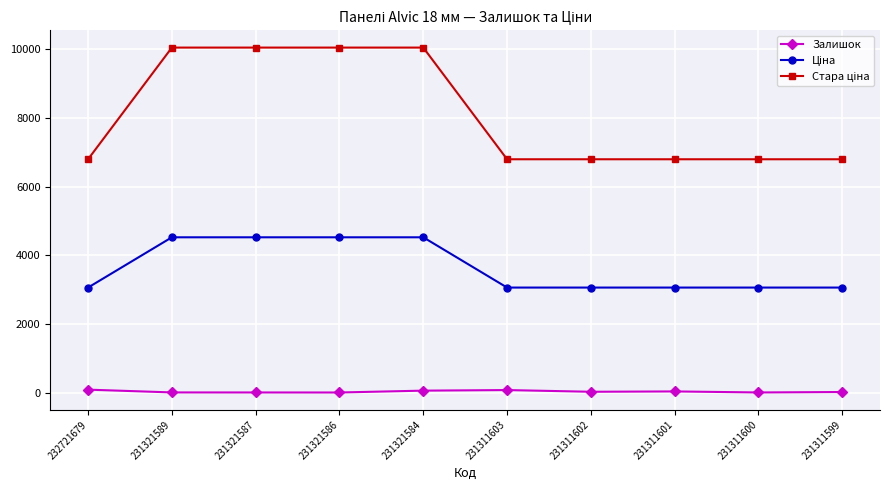

True or false: Залишок has more than 0 points higher than both neighbors.

True